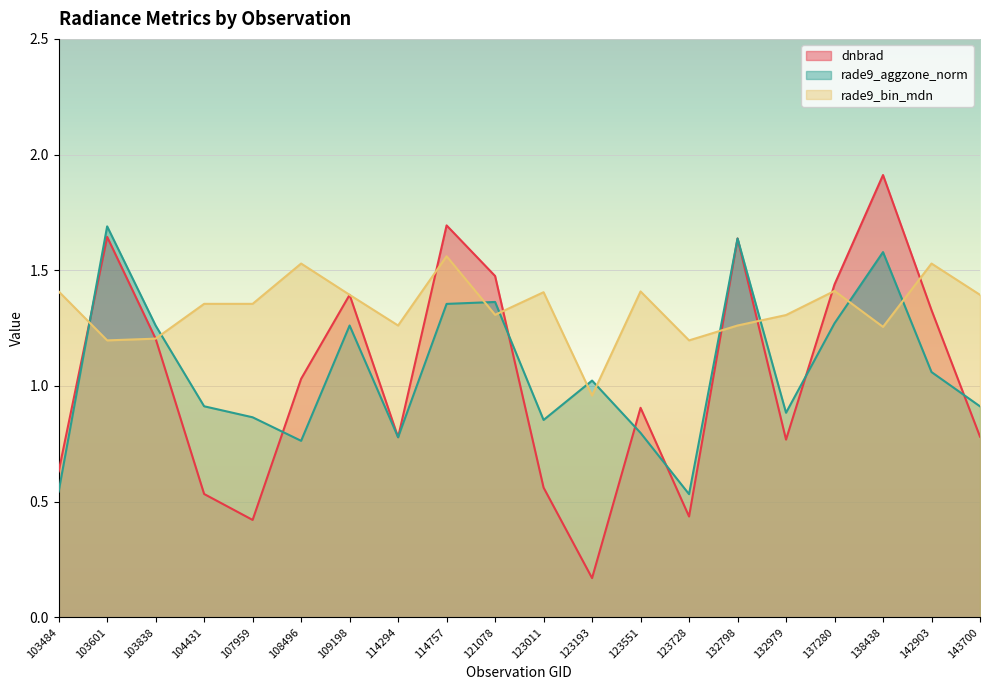

Where is the first local minimum for rade9_bin_mdn?

103601